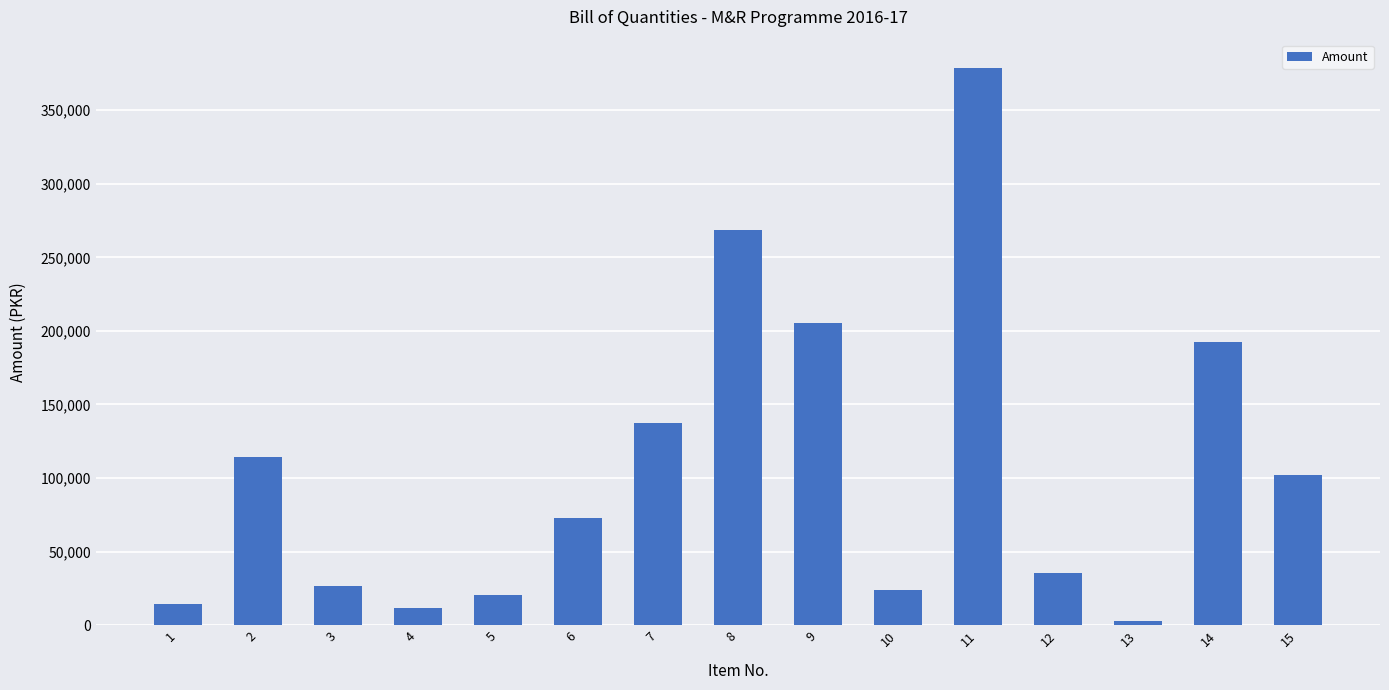

The value at 11 is 378995.5. True or false?

True